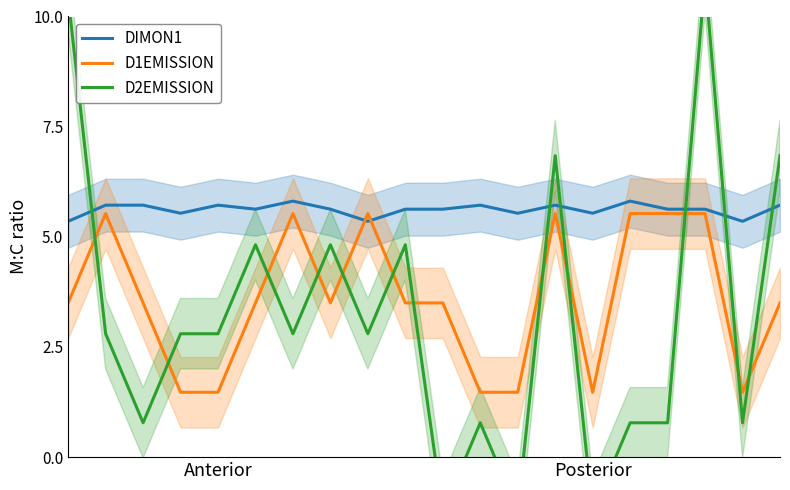

What is the highest value of the D1EMISSION series?

5.5